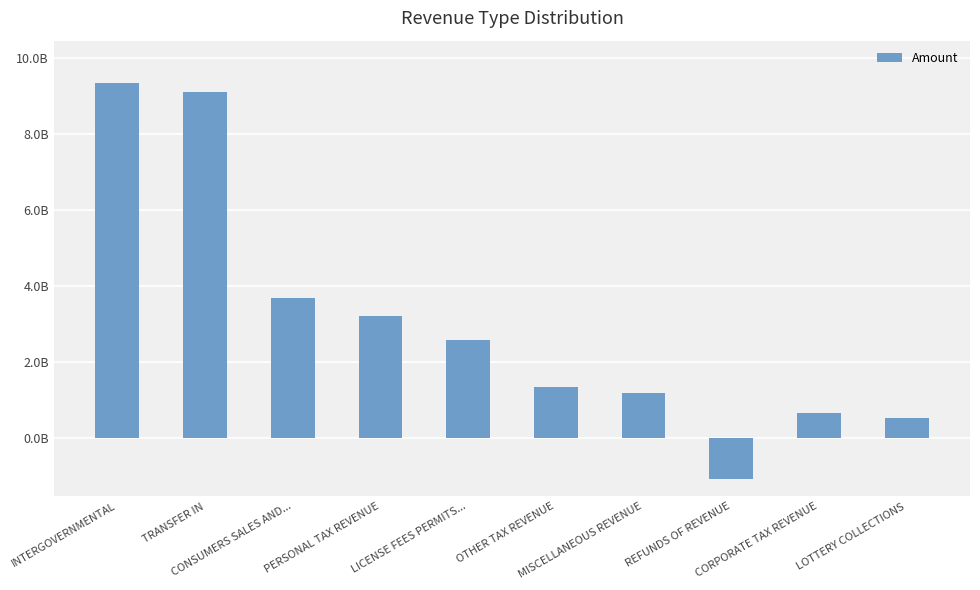

Where does the data first go above 2585210381?

INTERGOVERNMENTAL